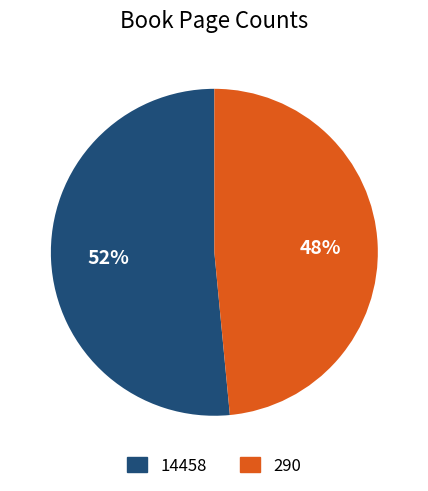

Which slice is the smallest?

290